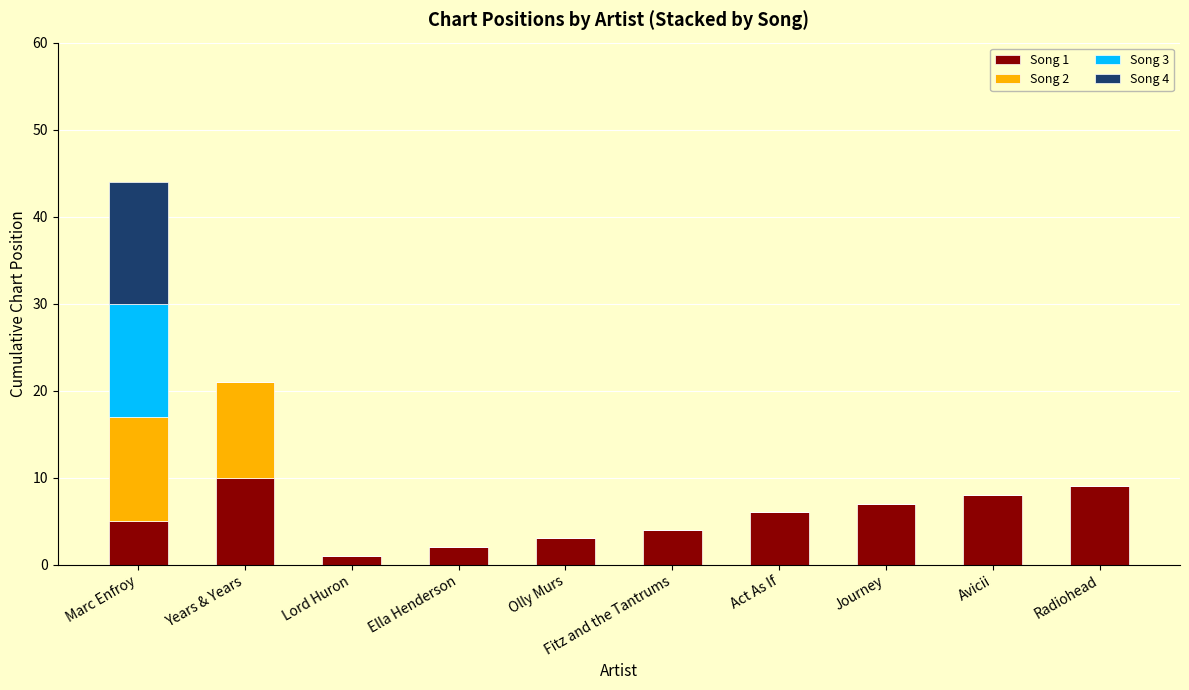

The value of Song 1 at Olly Murs is 5. True or false?

False